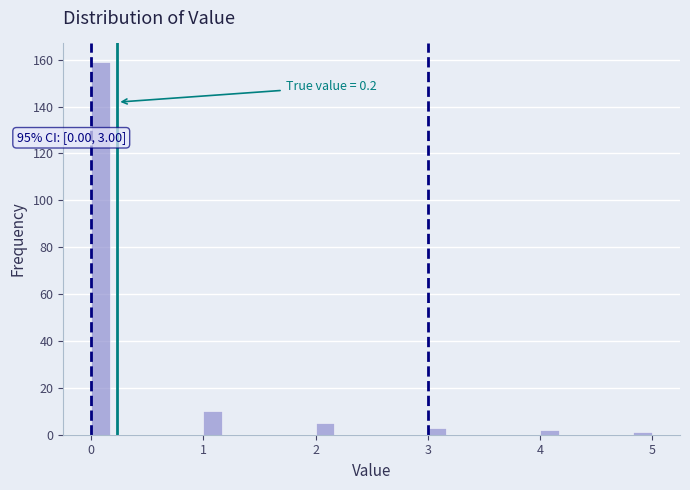

Around what value on the x-axis is the tallest bar? Give the approximate position of its centre, as read against the axis.

0.1